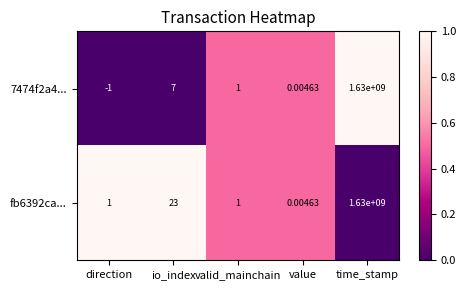

Which category has the highest value across all series?

time_stamp